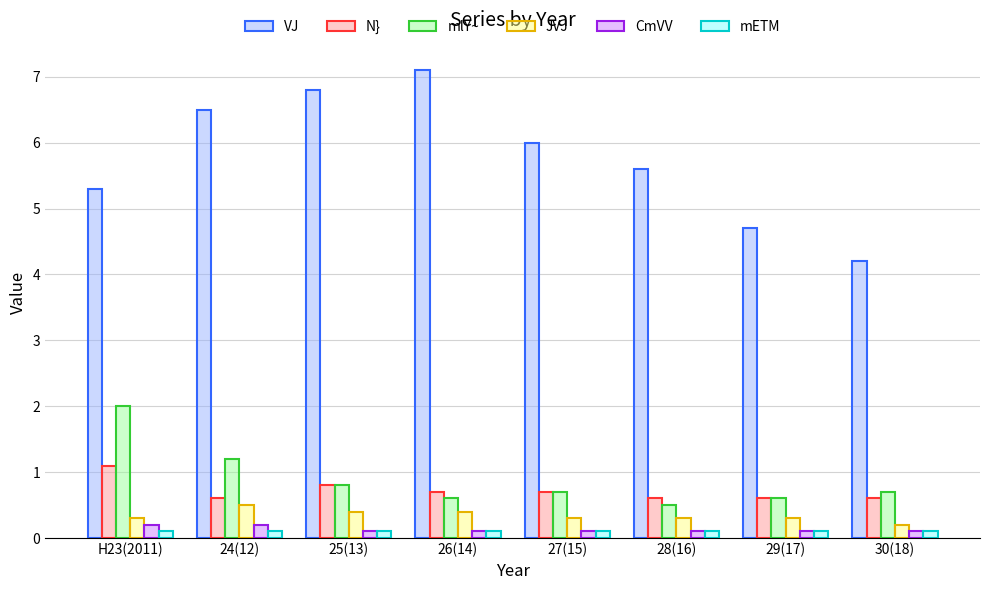

What is the spread (max minus min) of values at 28(16)?

5.5